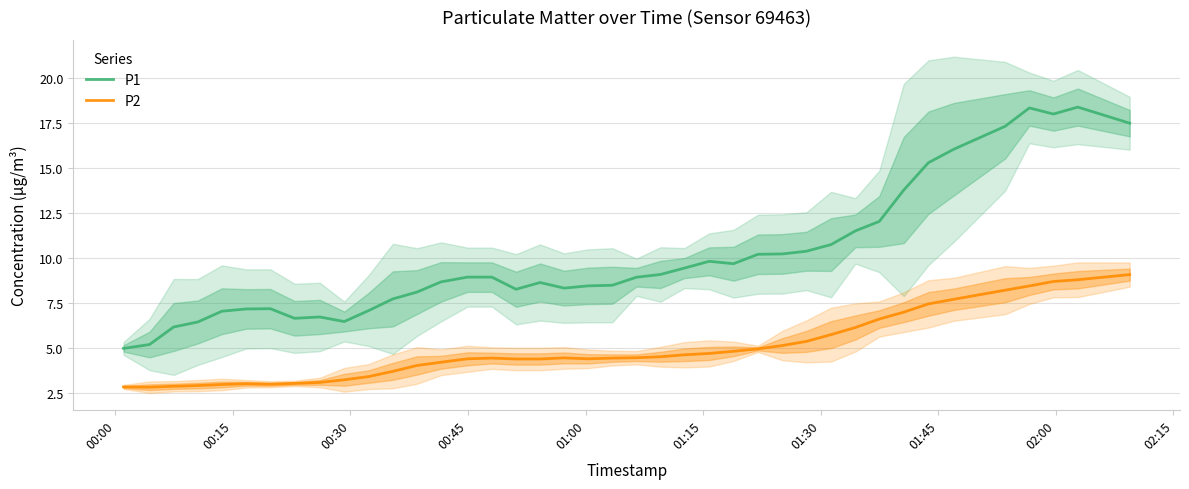

True or false: P2 and P1 intersect in this chart.

False